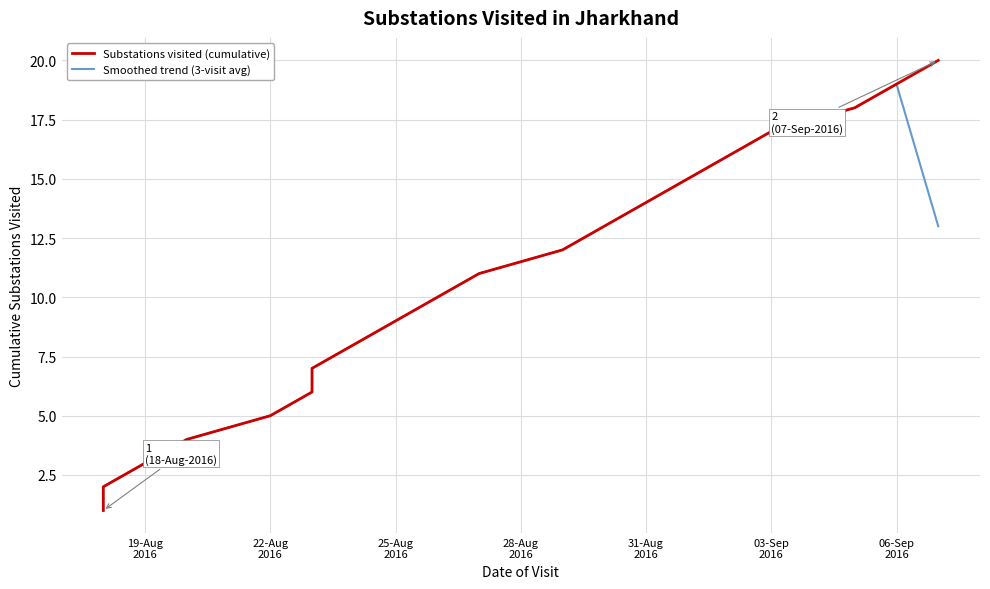

True or false: Substations visited (cumulative) has more than 1 interior local peaks.

False